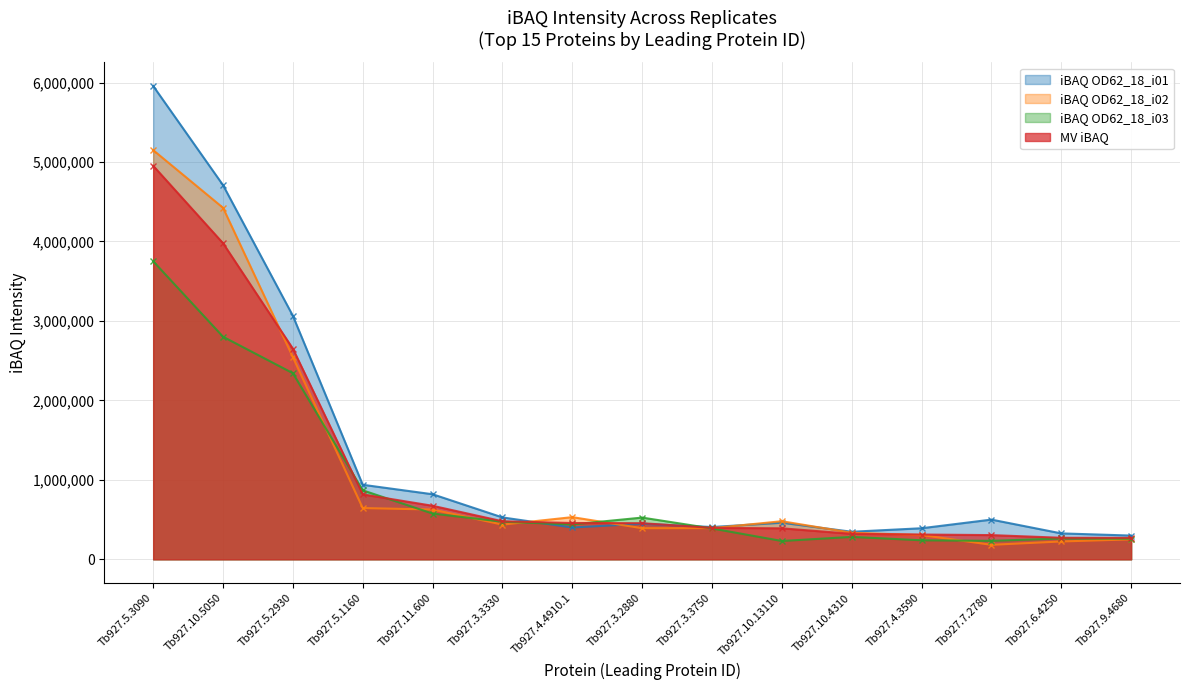

Between Tb927.7.2780 and Tb927.6.4250, which series saw the biggest shift?

iBAQ OD62_18_i01